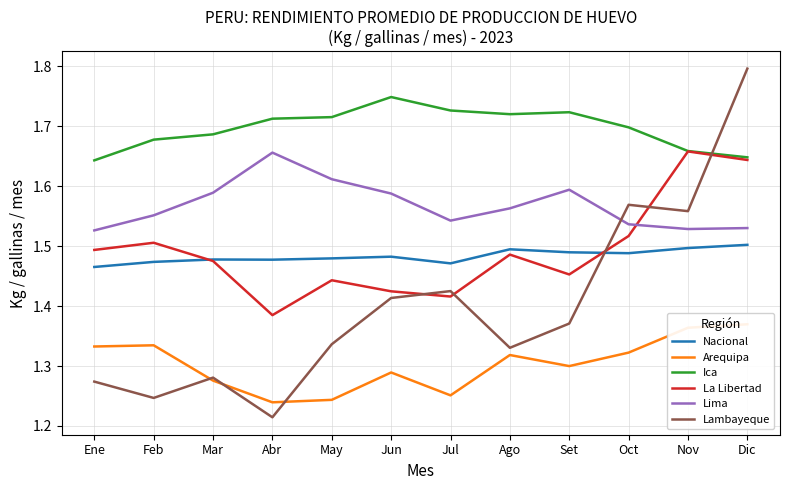

What is the difference between the maximum and minimum values in the Lambayeque series?

0.6